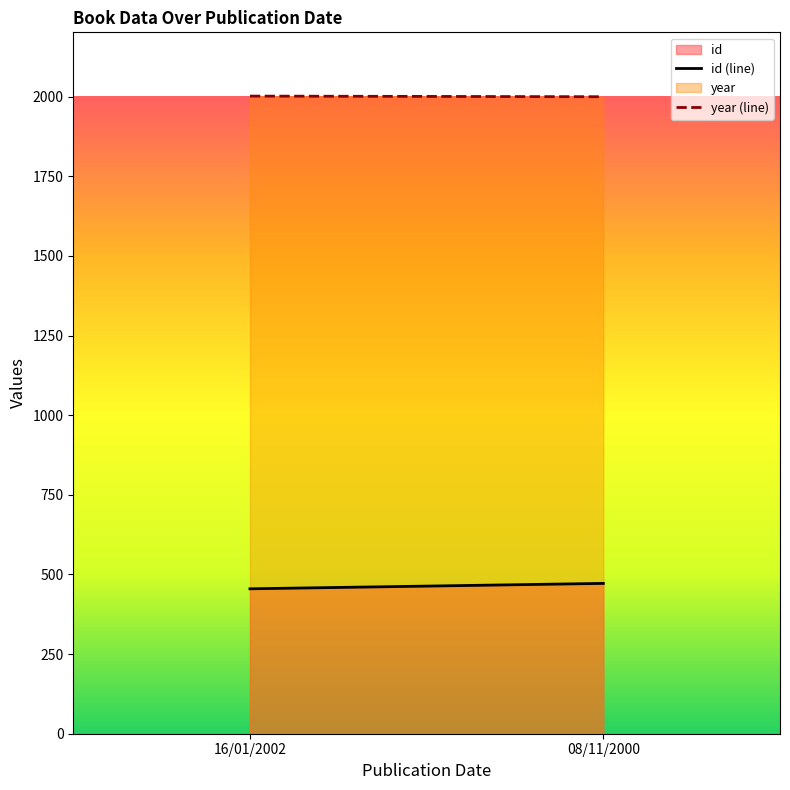

Which series has the widest spread of values?

id (line)